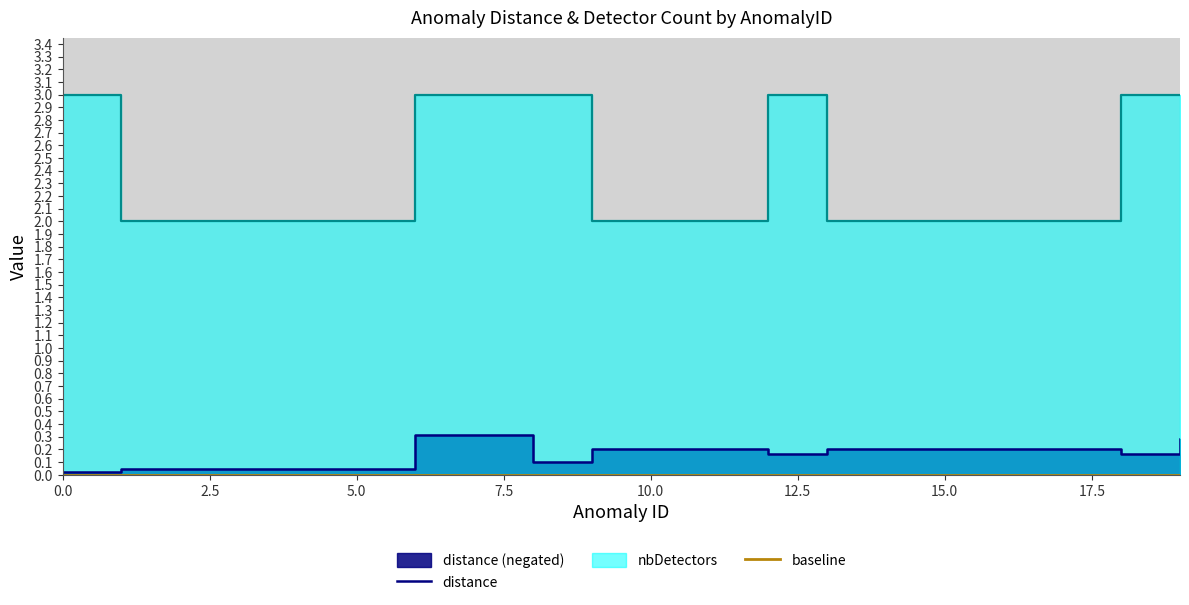

What is the difference between the distance values at 5 and 15?

0.2